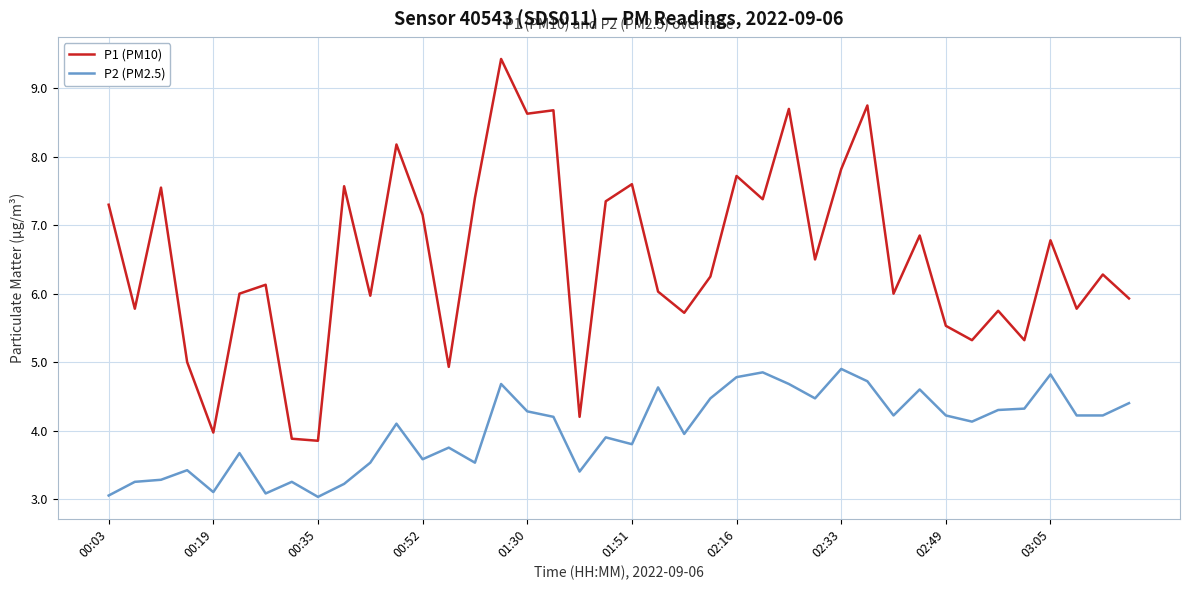

Which series has the largest range (max minus min)?

P1 (PM10)